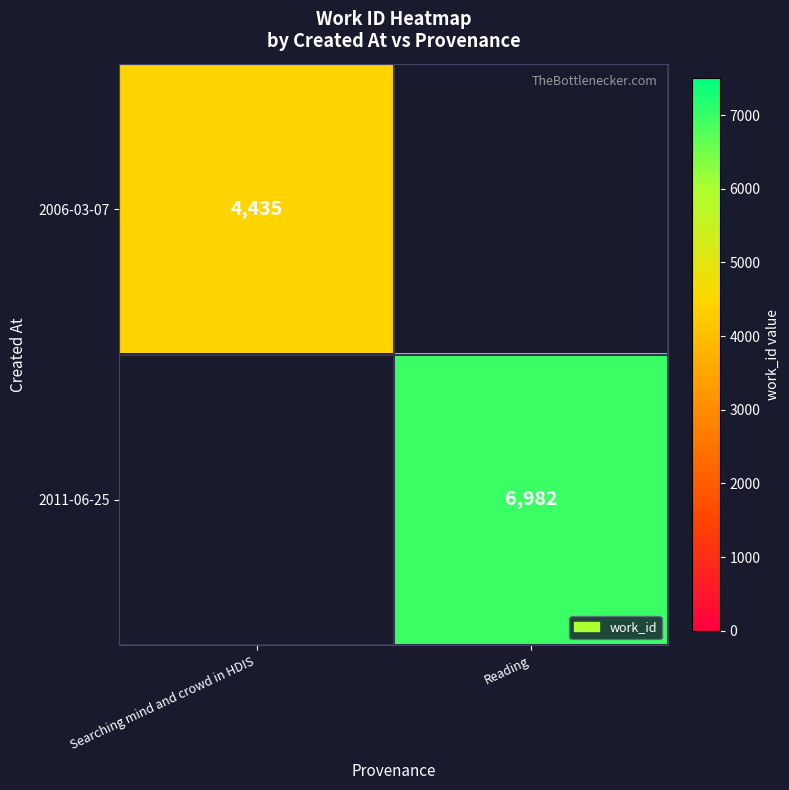

The 2006-03-07 series shows 6301.7 at Searching mind and crowd in HDIS. True or false?

False